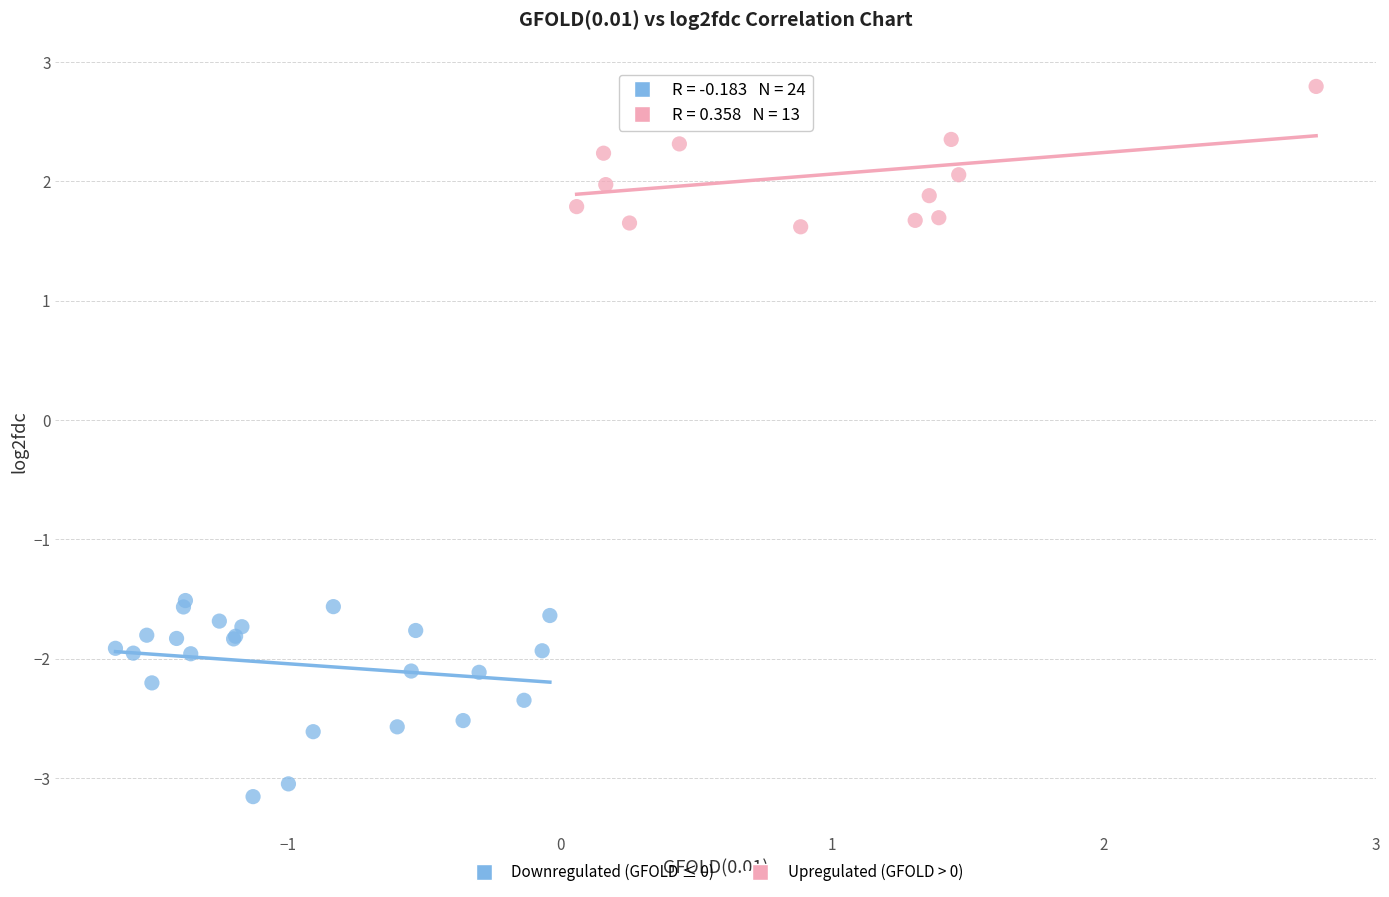

Which series reaches the minimum Y coordinate?

Downregulated (GFOLD ≤ 0)